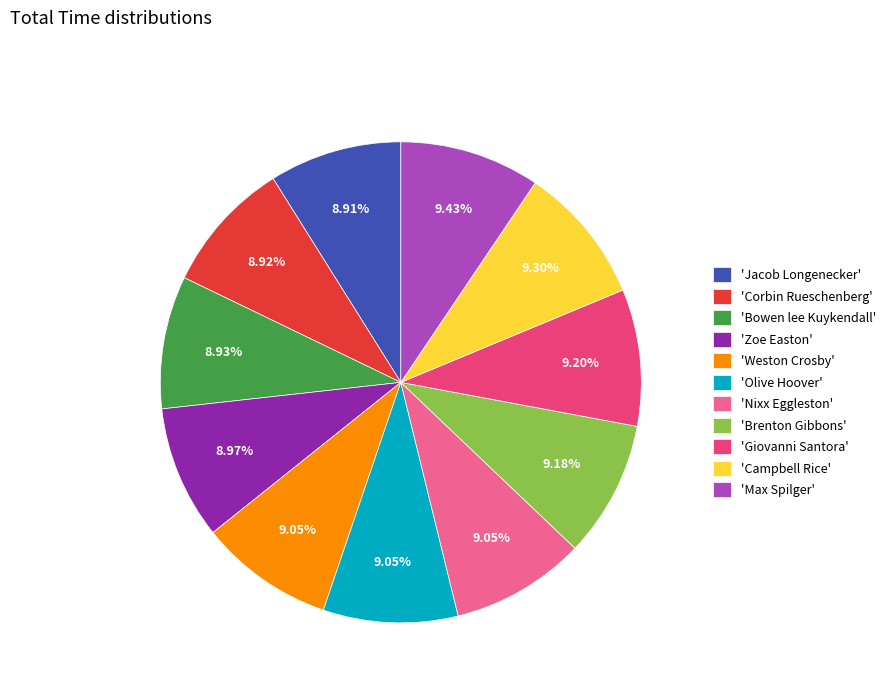

Is the sum of 'Brenton Gibbons' and 'Olive Hoover' greater than half?

No